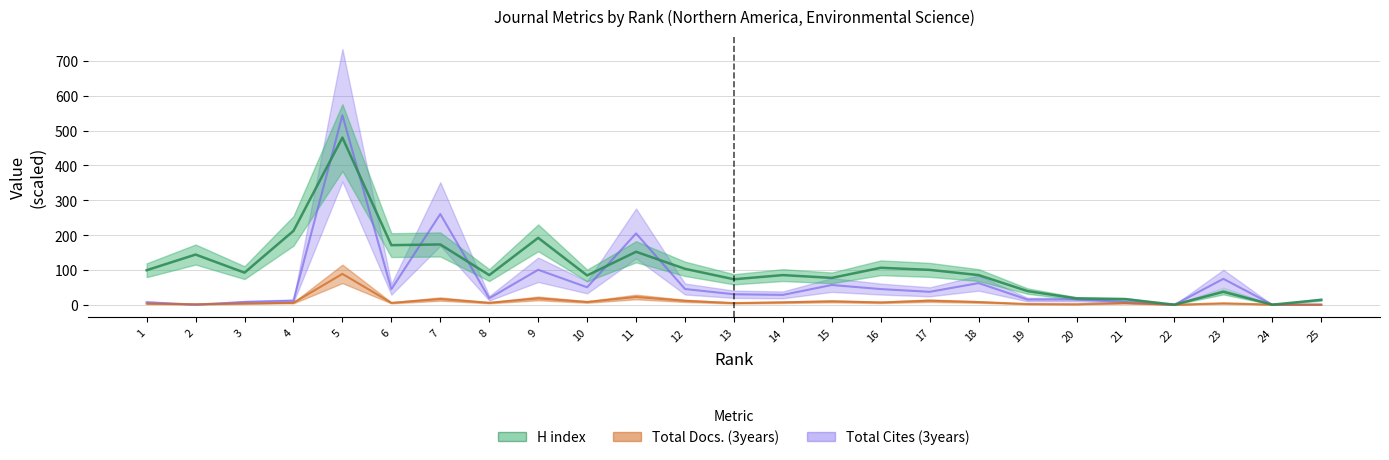

What are all the series names shown in the legend?

H index, Total Docs. (3years), Total Cites (3years)